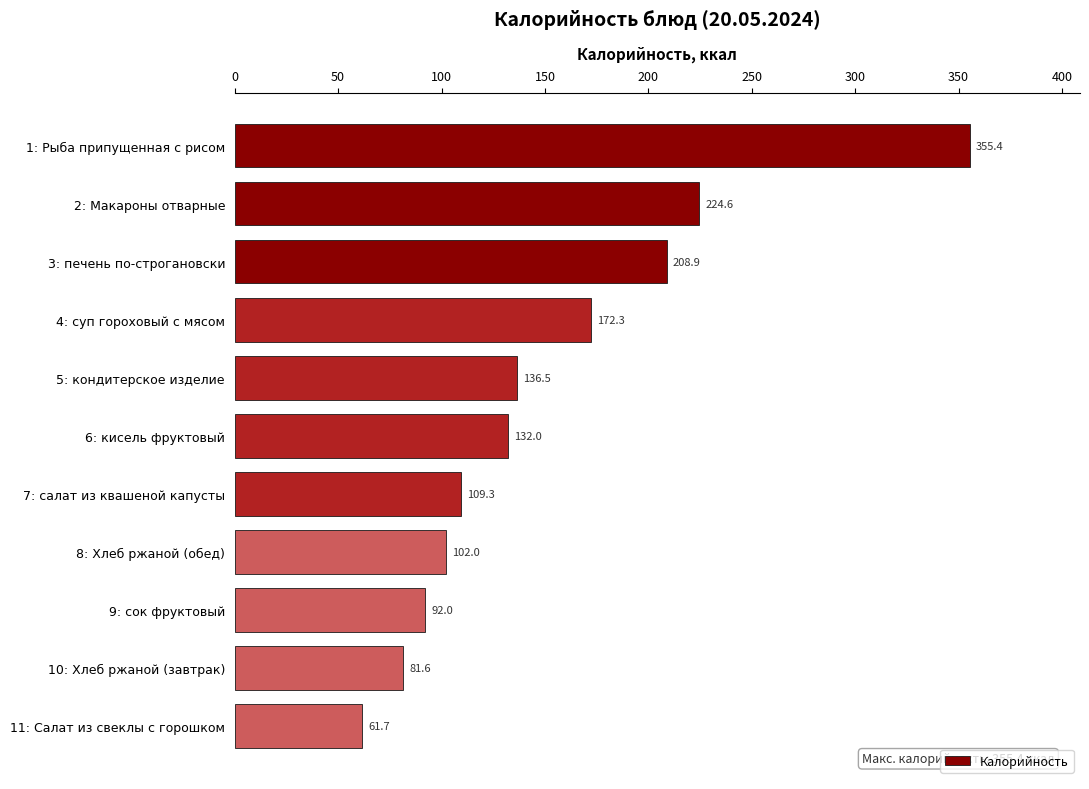

Approximately how many times larger is the value at 1: Рыба припущенная с рисом compared to 7: салат из квашеной капусты?

3.3